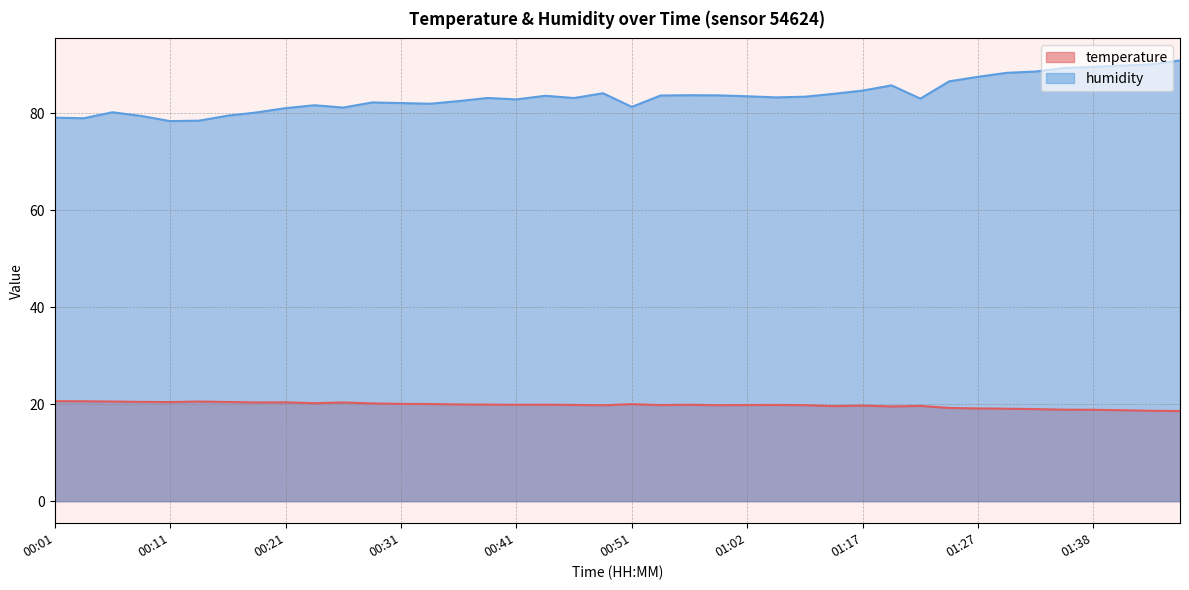

The humidity series shows 55.5 at 00:31. True or false?

False